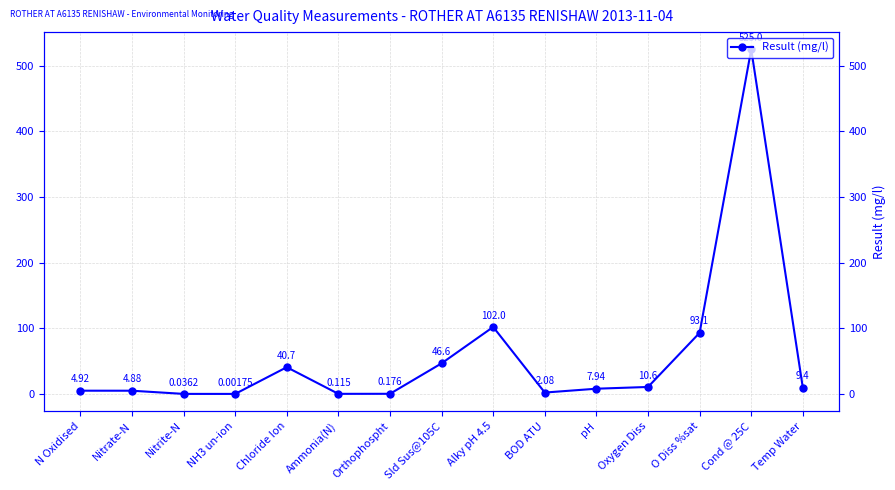

Where does the data first go above 7?

Chloride Ion